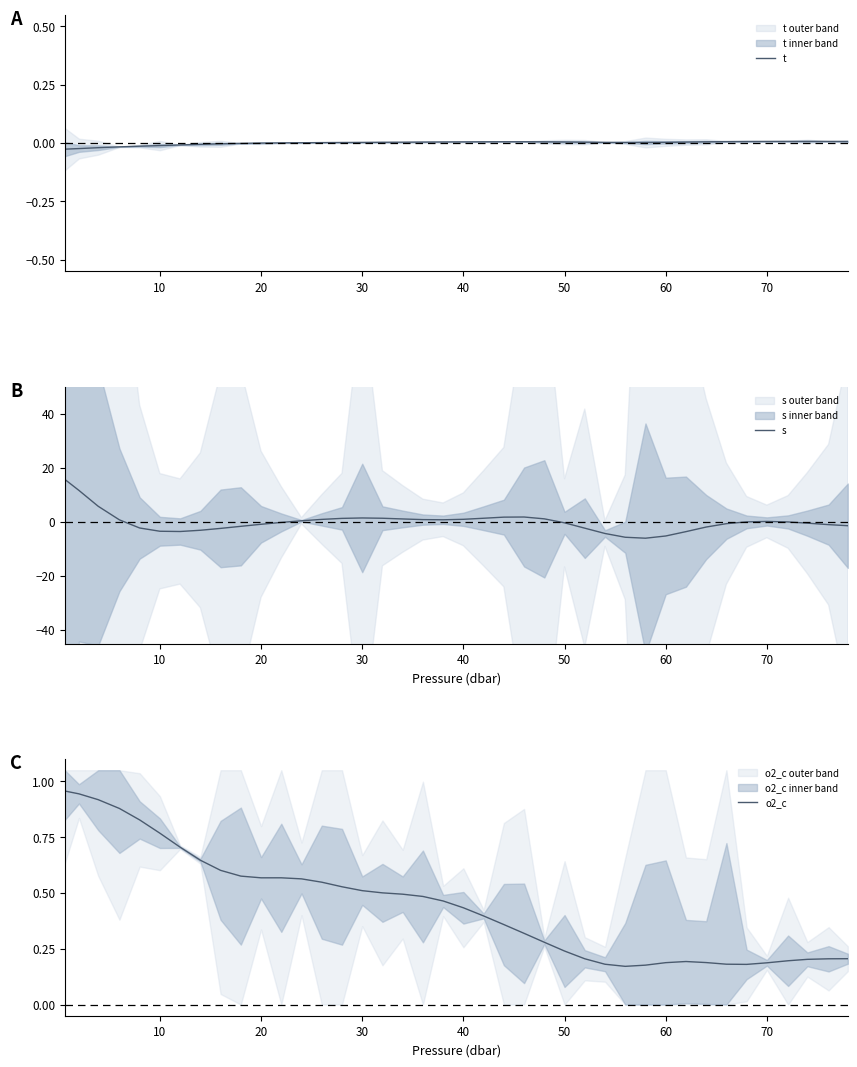

What is the maximum value for s?

15.8